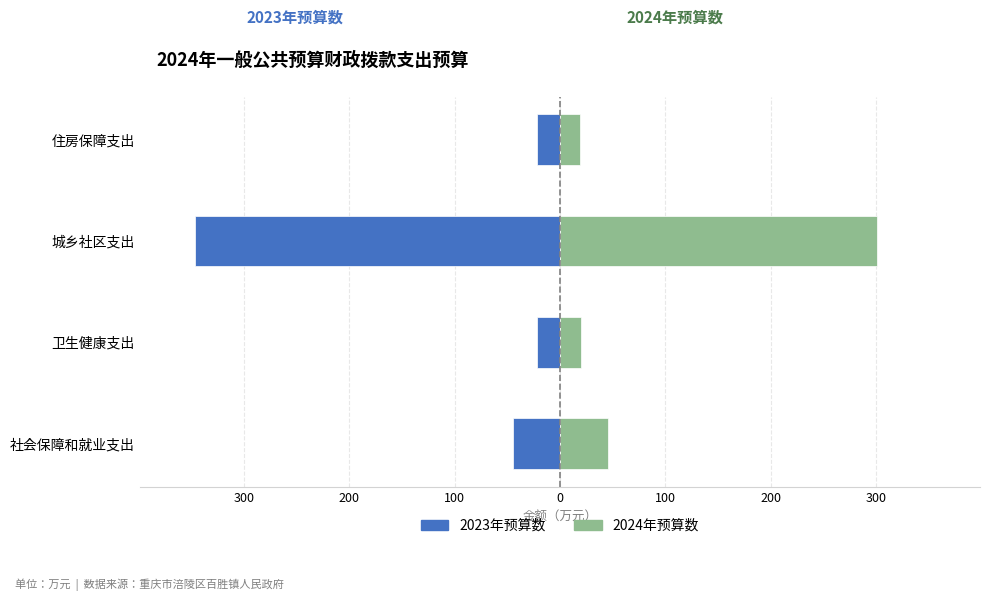

What is the value of the 2024年预算数 bar at the 1st from the left?

46.0